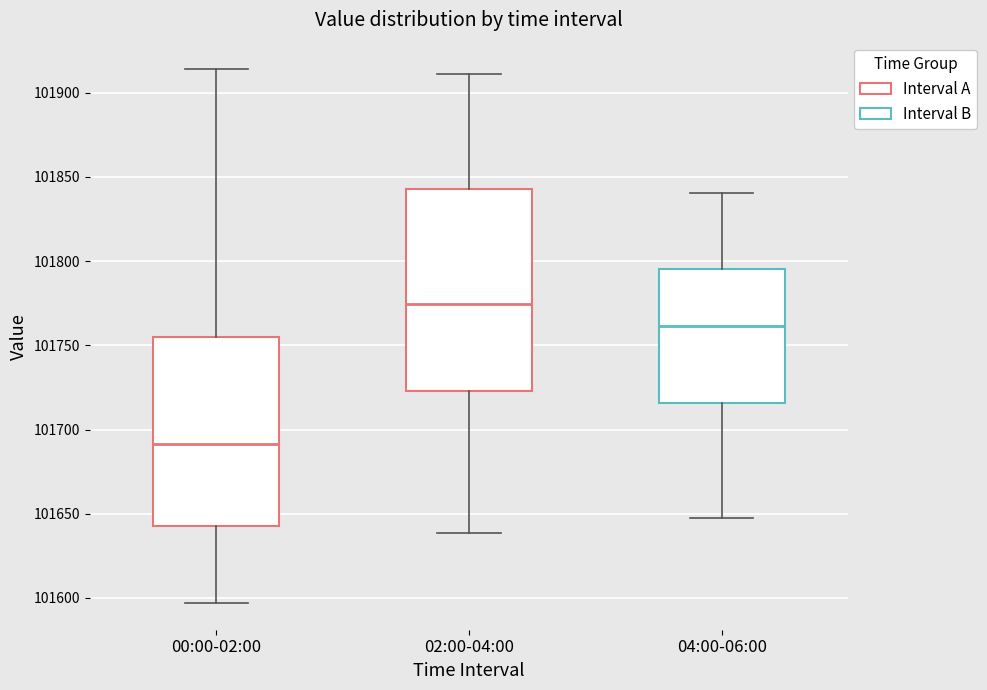

Which box is the tallest, from its lower edge to its upper edge?

02:00-04:00